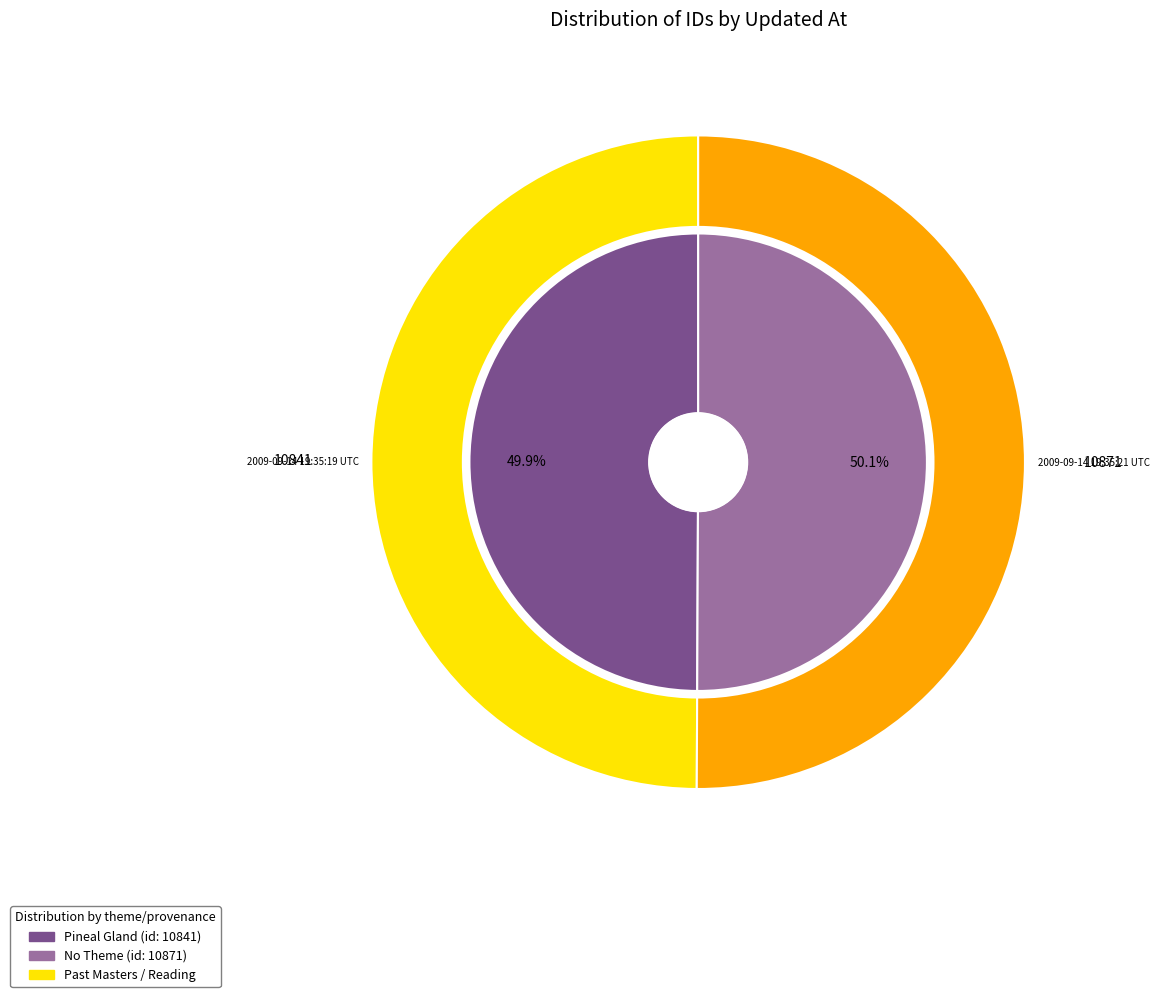

To the nearest percent, what percentage of the pie is 2009-09-14 19:35:21 UTC?

50%